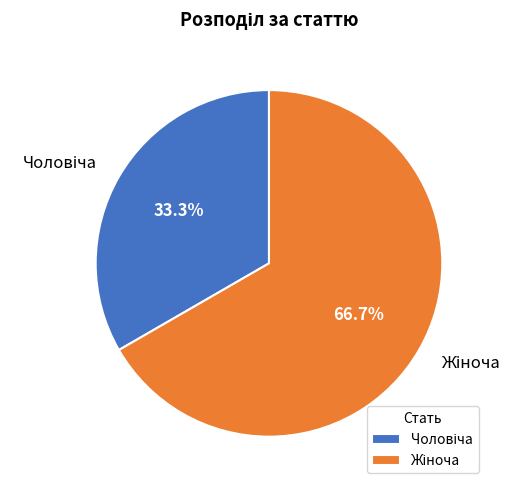

Is there a majority slice in this chart?

Yes